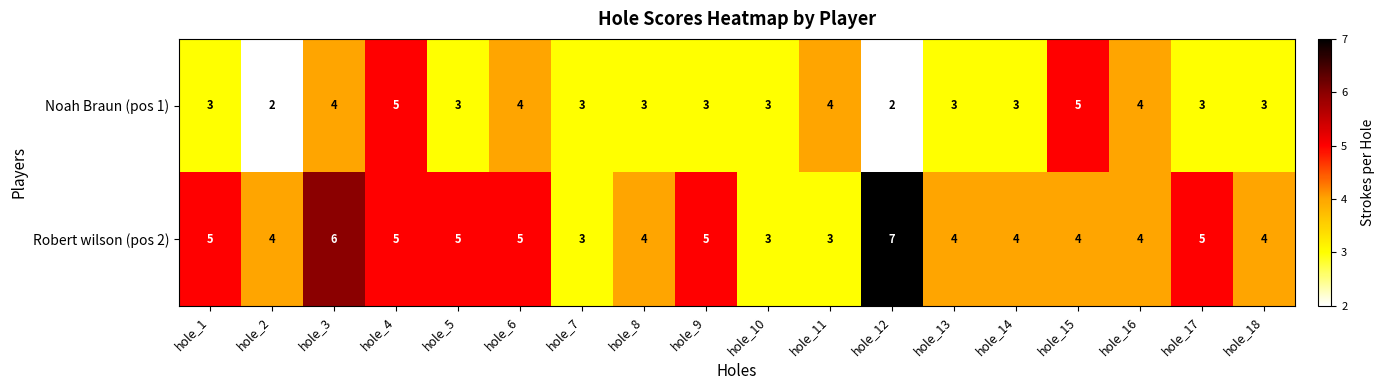

What is the total value across all series at hole_13?

7